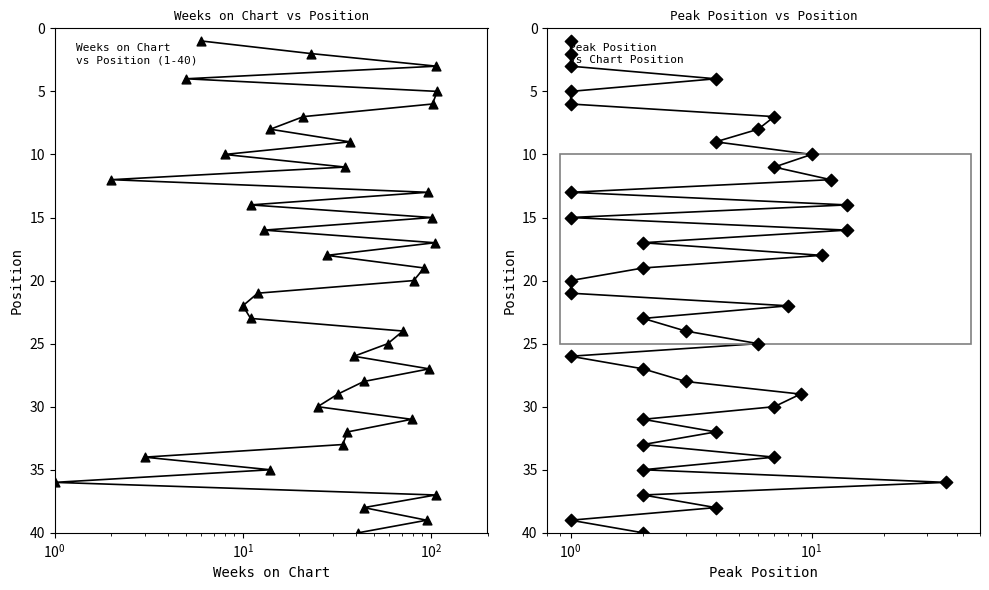

Which series has the largest total across all categories?

Weeks on Chart